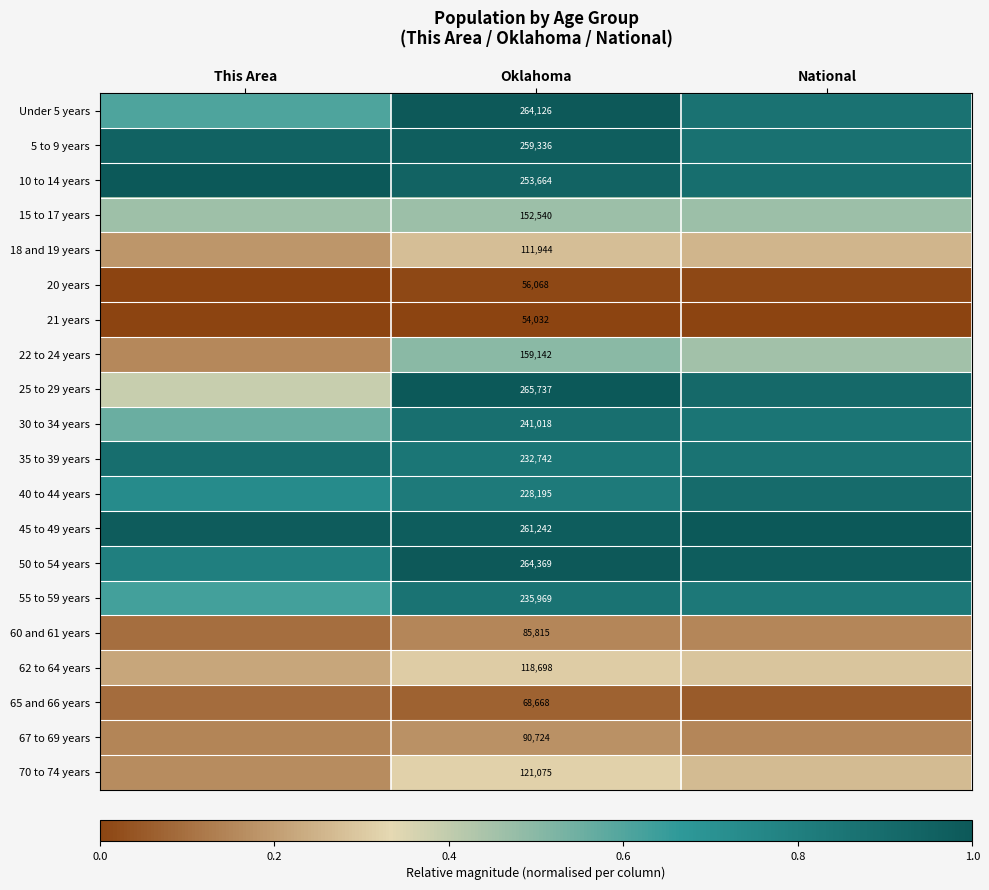

How many distinct data groups are displayed?

20